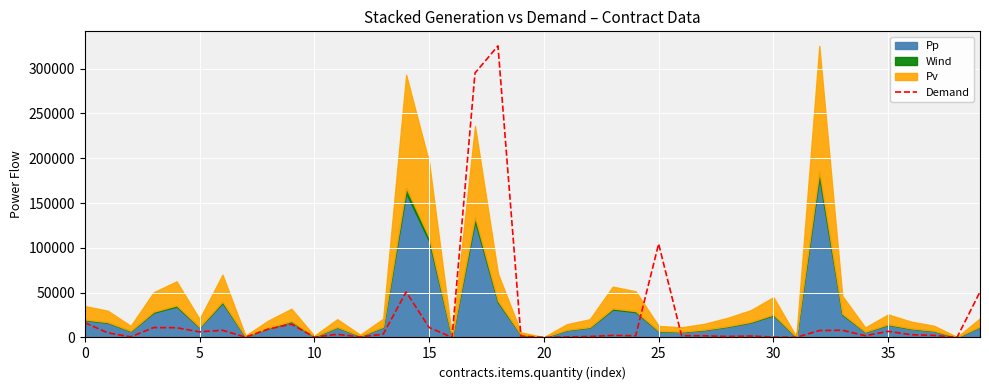

Approximately how many times larger is the value at 22 compared to 20?

20.2